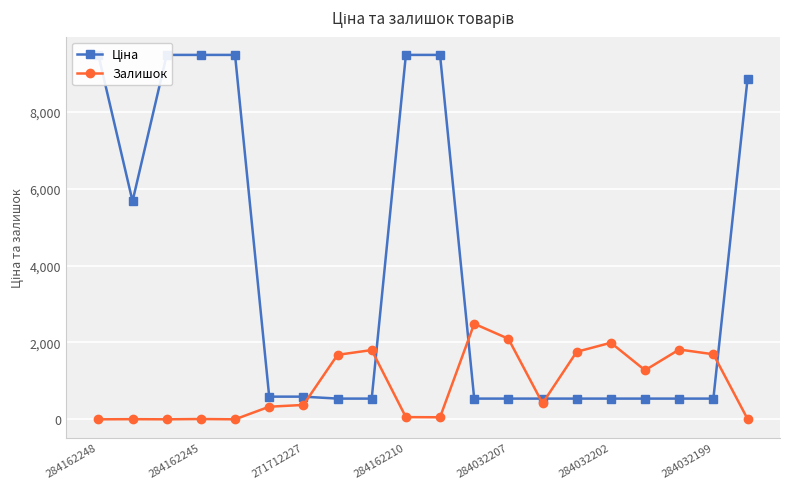

At how many categories does at least one series exceed 5832?

7